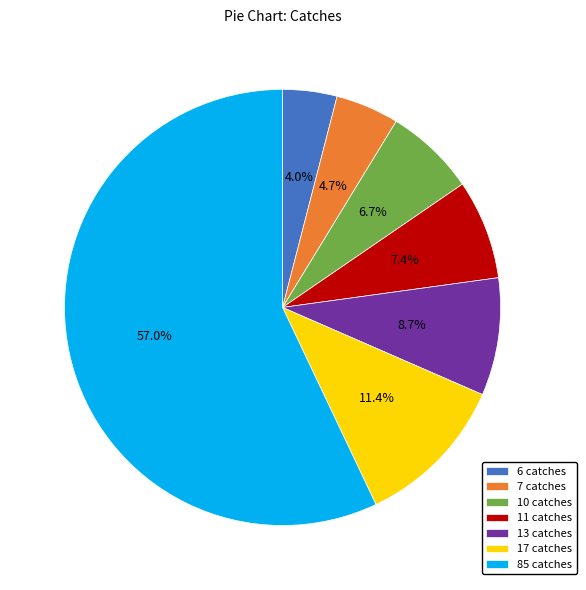

To the nearest percent, what is the average slice percentage?

14%